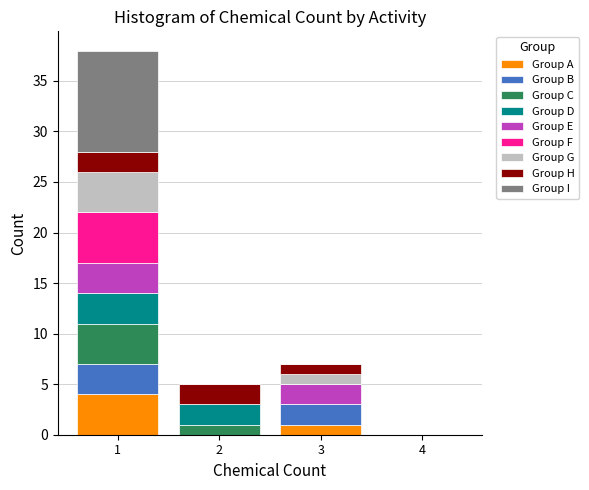

Reading left to right, list every stacked bar in this chart as the range it spans on the x-axis followed by its total height. The values are not printed on the chart, so give them approximately, as read against the axis.

0.5 to 1.5: 38
1.5 to 2.5: 5
2.5 to 3.5: 7
3.5 to 4.5: 0